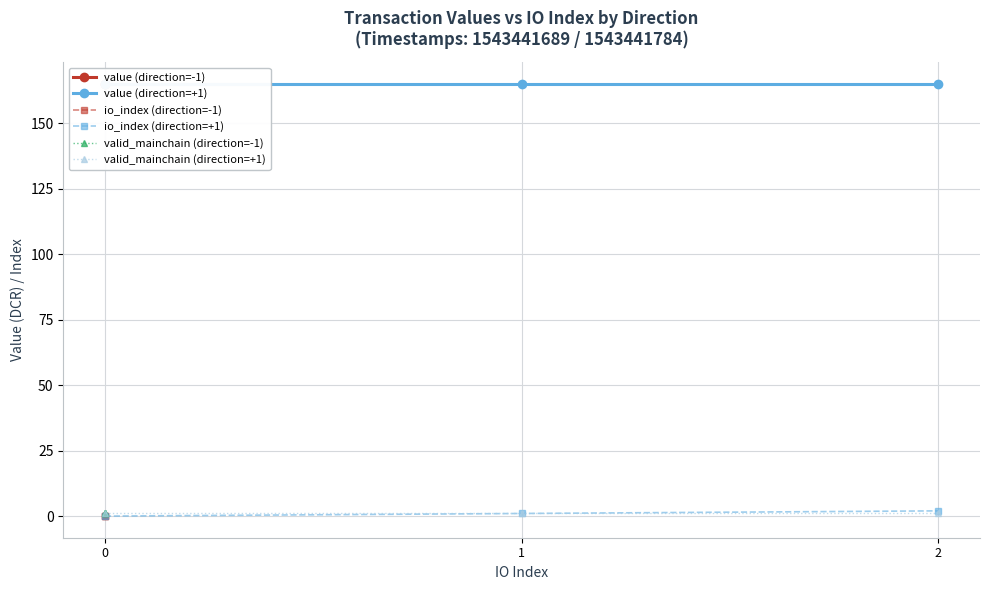

The value of value (direction=+1) at 0 is 165.1. True or false?

True